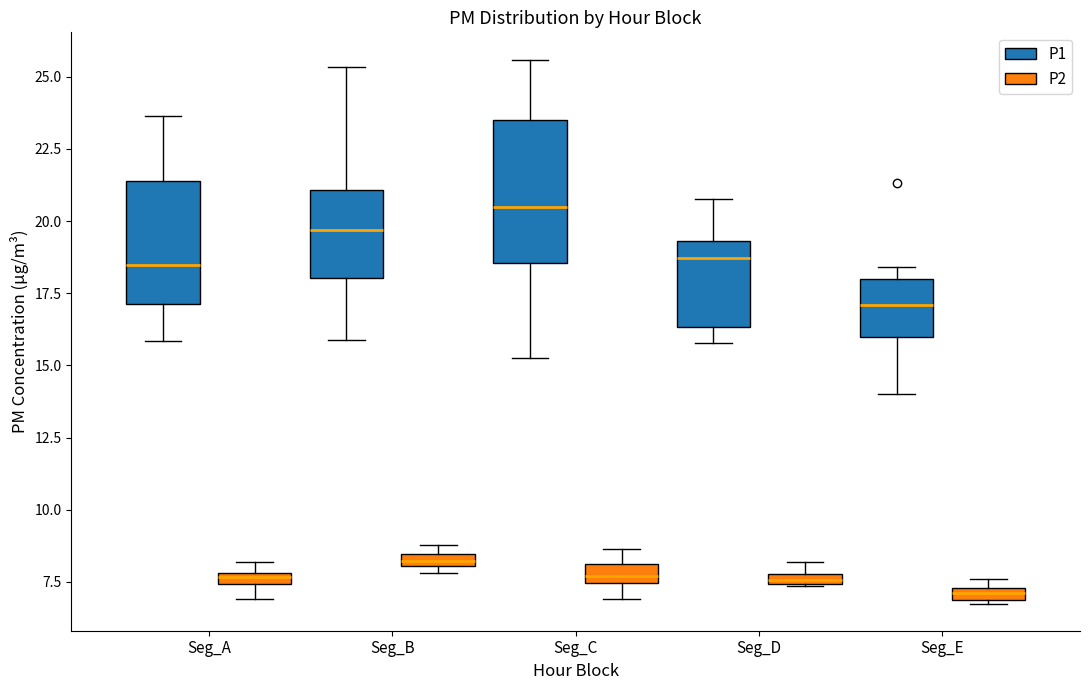

Which box is the tallest, from its lower edge to its upper edge?

Seg_C (P1)